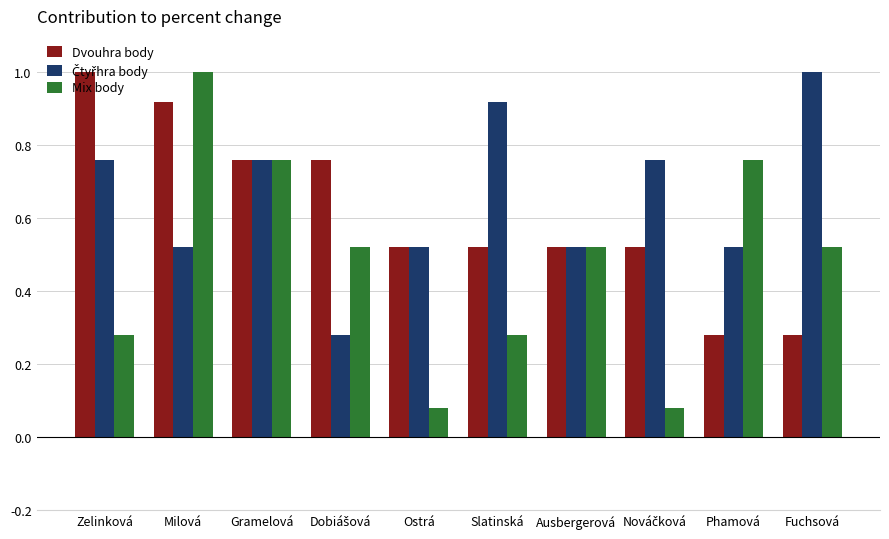

Which series has the widest spread of values?

Mix body